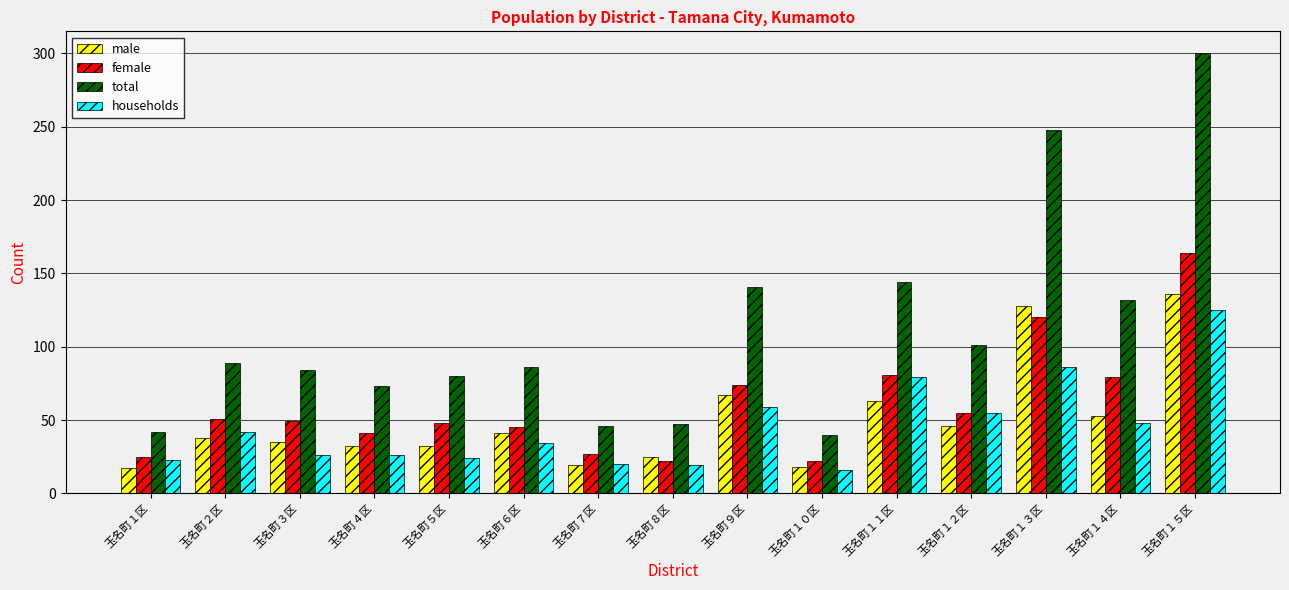

What position from the left is 玉名町３区?

3